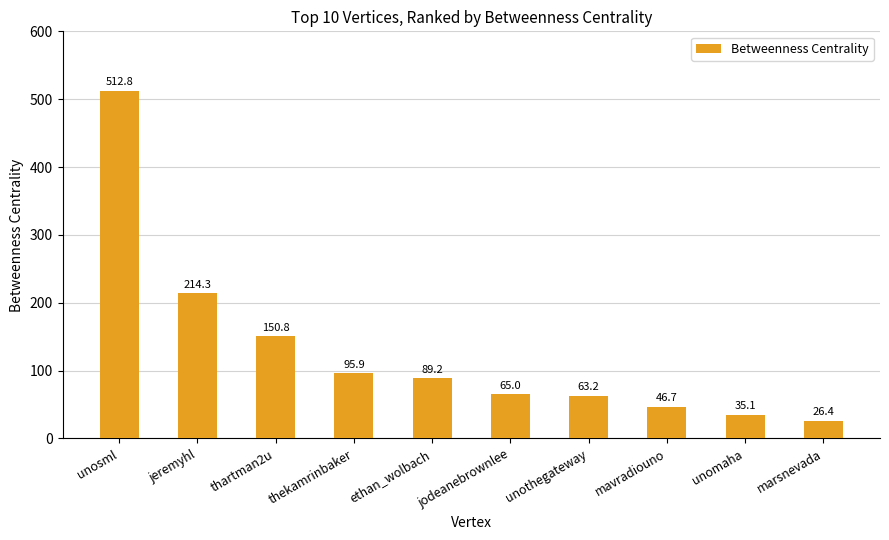

List the labels in order of value, largest first.

unosml, jeremyhl, thartman2u, thekamrinbaker, ethan_wolbach, jodeanebrownlee, unothegateway, mavradiouno, unomaha, marsnevada